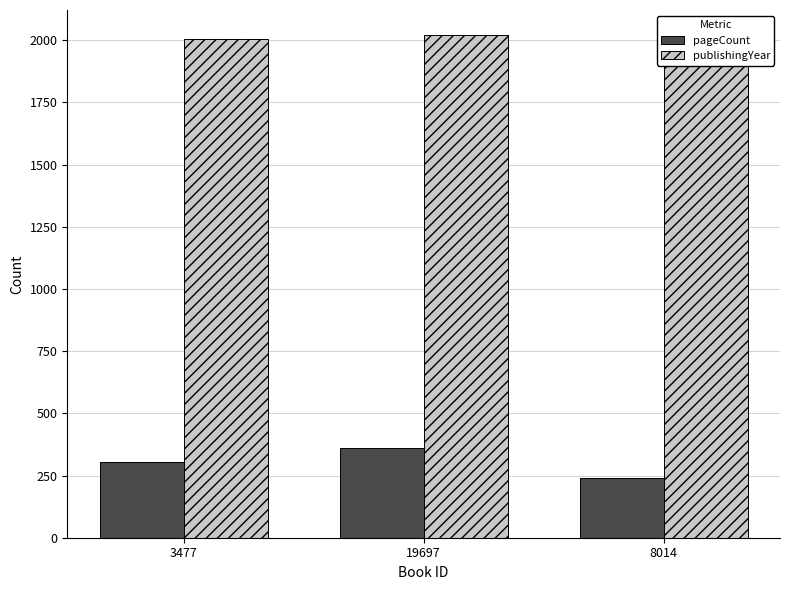

Read the pageCount value at 19697.

360